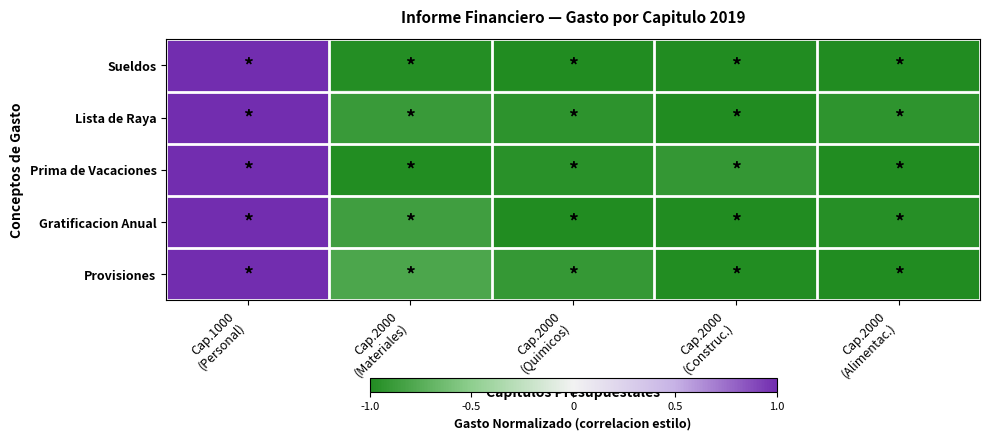

What is the total value across all series at Cap.2000
(Alimentac.)?

-4.9